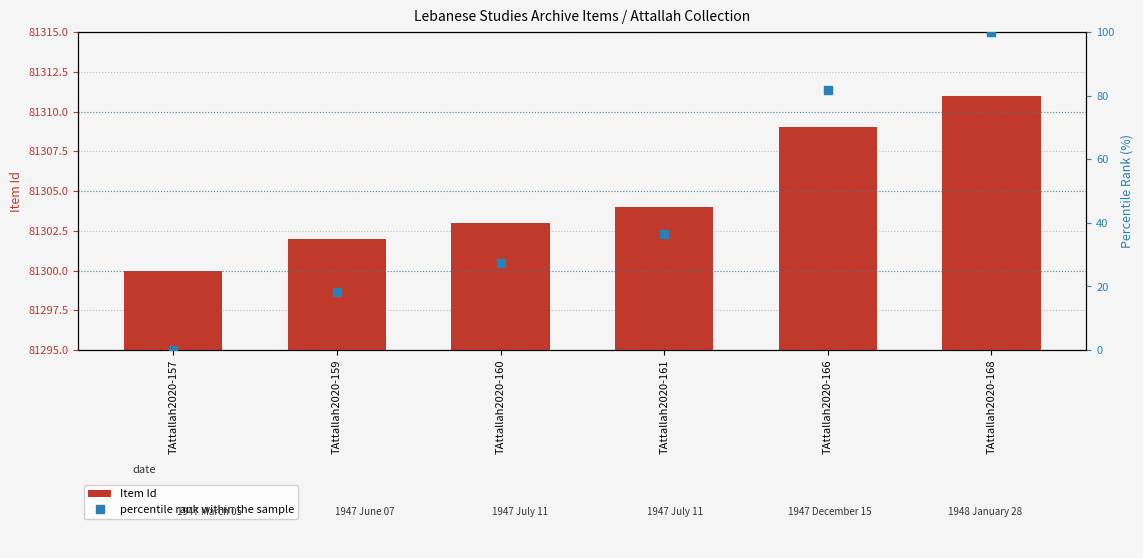

Which series contains the lowest Y value?

percentile rank within the sample